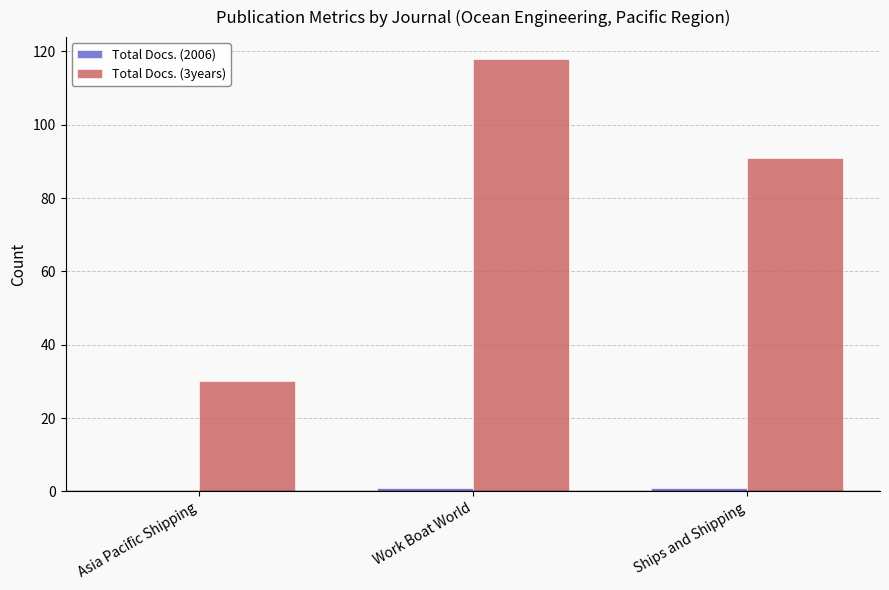

The value of Total Docs. (3years) at Asia Pacific Shipping is 30. True or false?

True